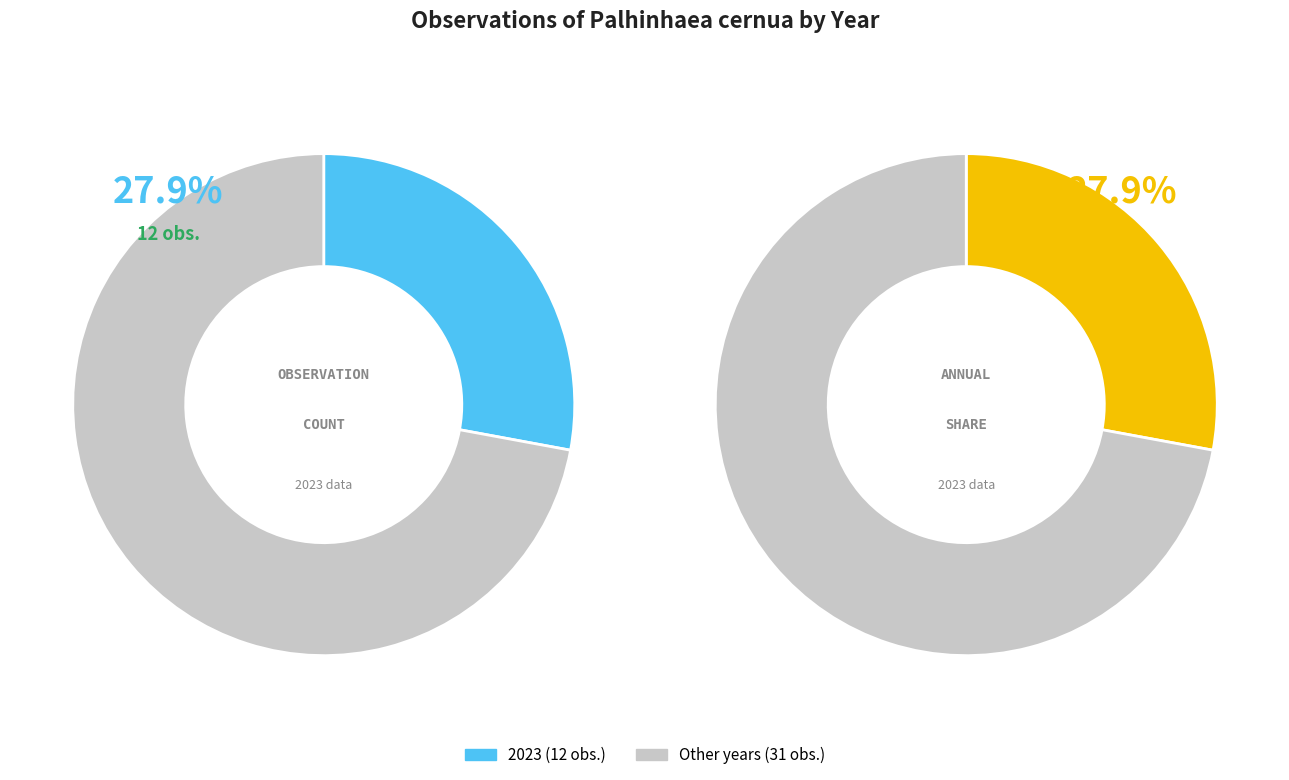

Is it true that 2016 is 2% of the pie?

False